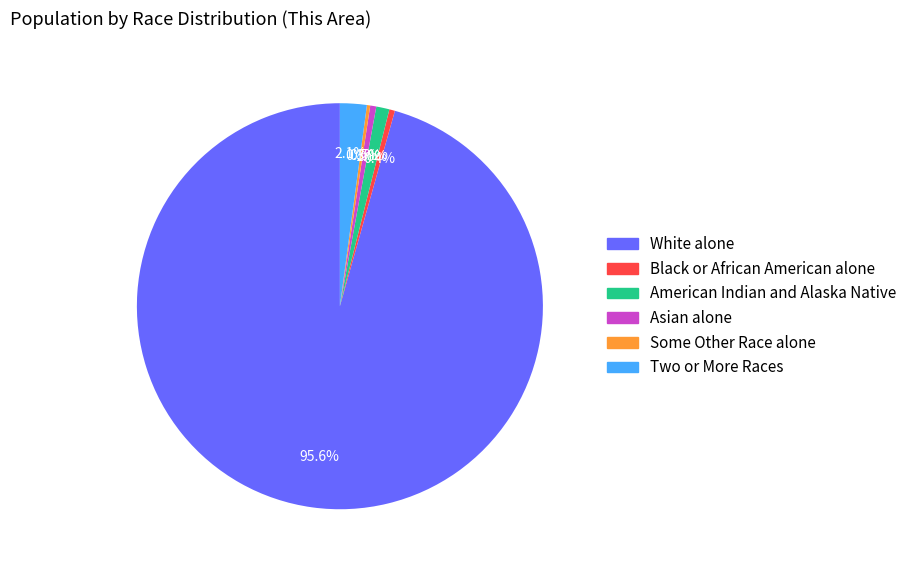

What is the total percentage of Two or More Races and Asian alone?

2.6%